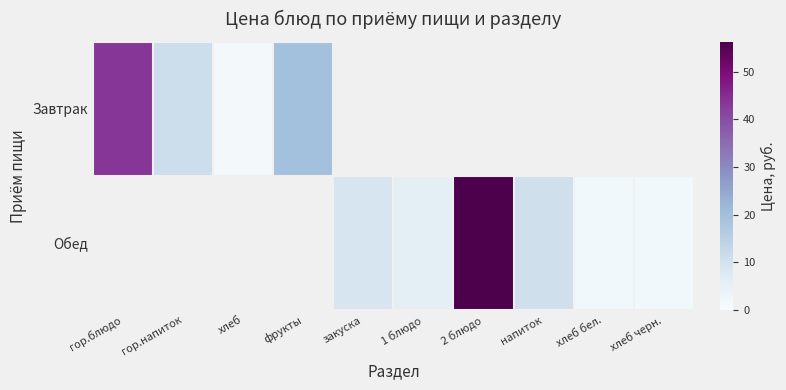

List the series in order of their peak value, lowest first.

Завтрак, Обед